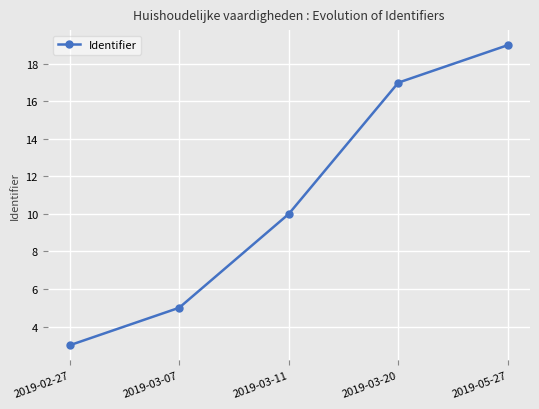

Reading right to left, what are all the values shown in this chart?

19	17	10	5	3